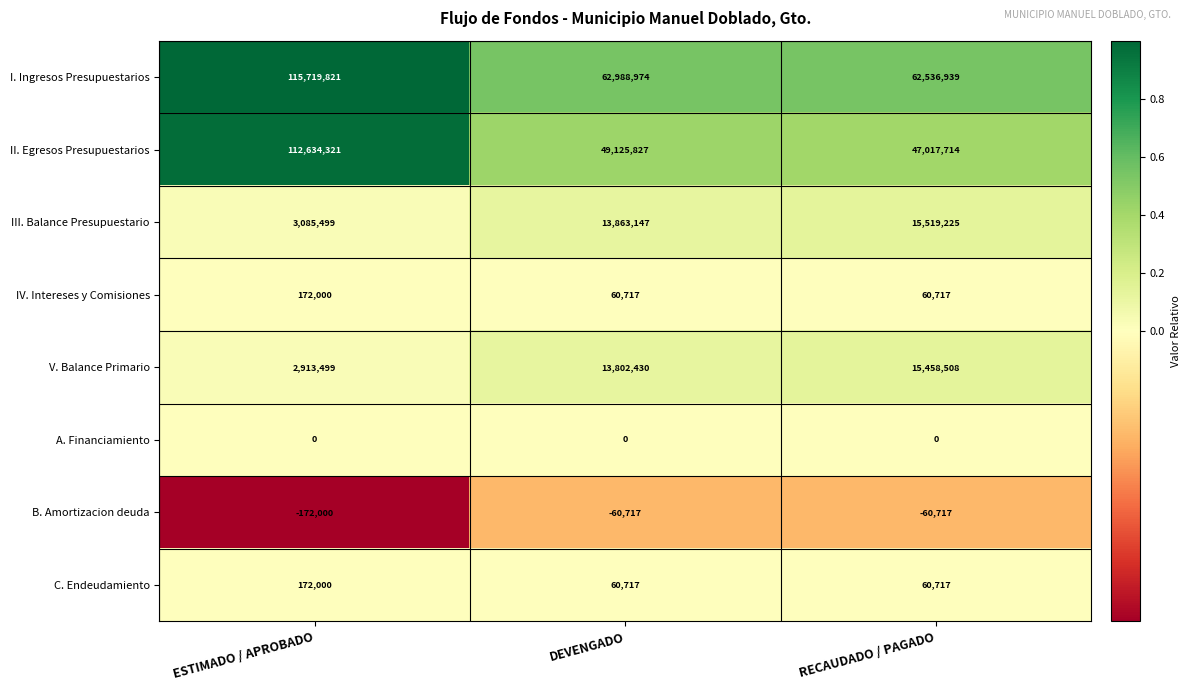

Which series has the largest range (max minus min)?

II. Egresos Presupuestarios